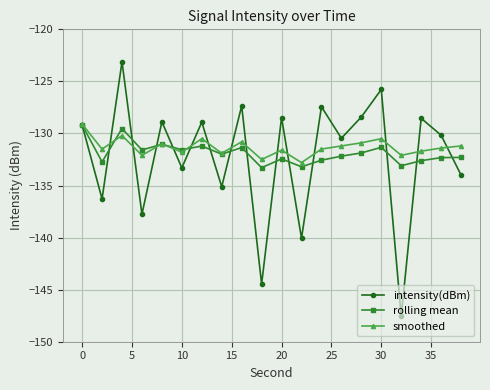

Which series ends up on top after the final intersection of rolling mean and intensity(dBm)?

rolling mean